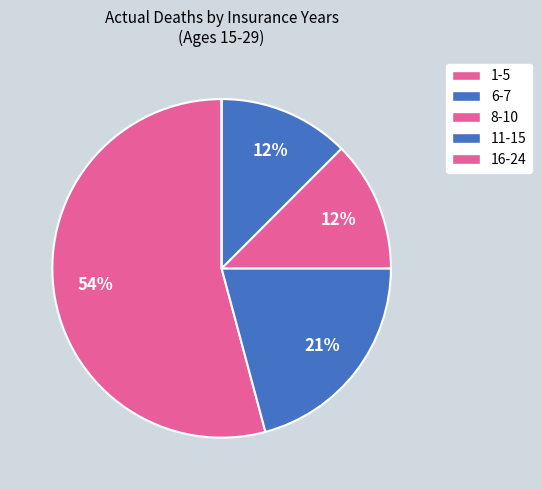

To the nearest percent, what is the difference between the 6-7 and 16-24 slice percentages?

21%